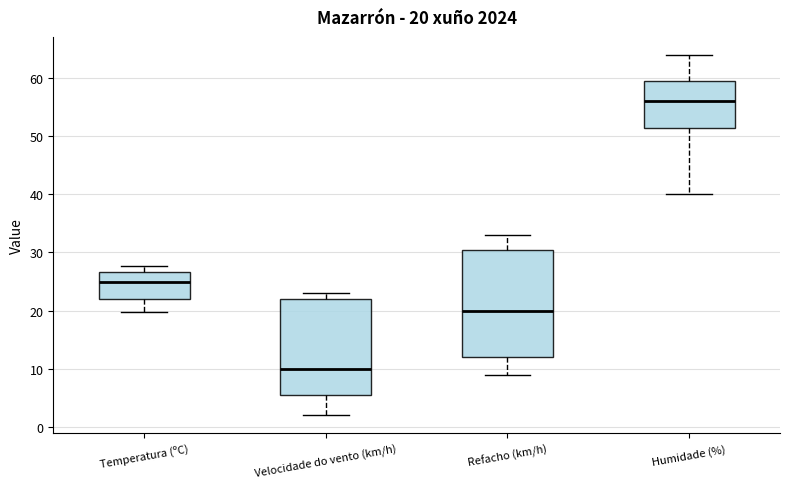

Which box is the tallest, from its lower edge to its upper edge?

Refacho (km/h)